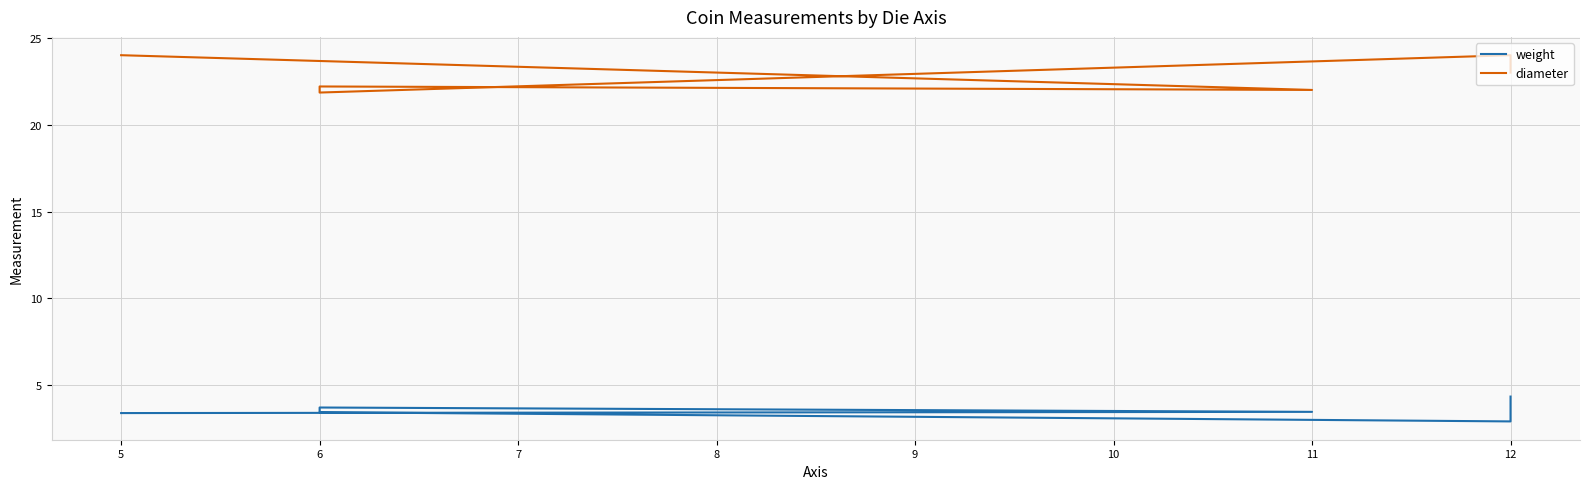

True or false: diameter and weight intersect in this chart.

False